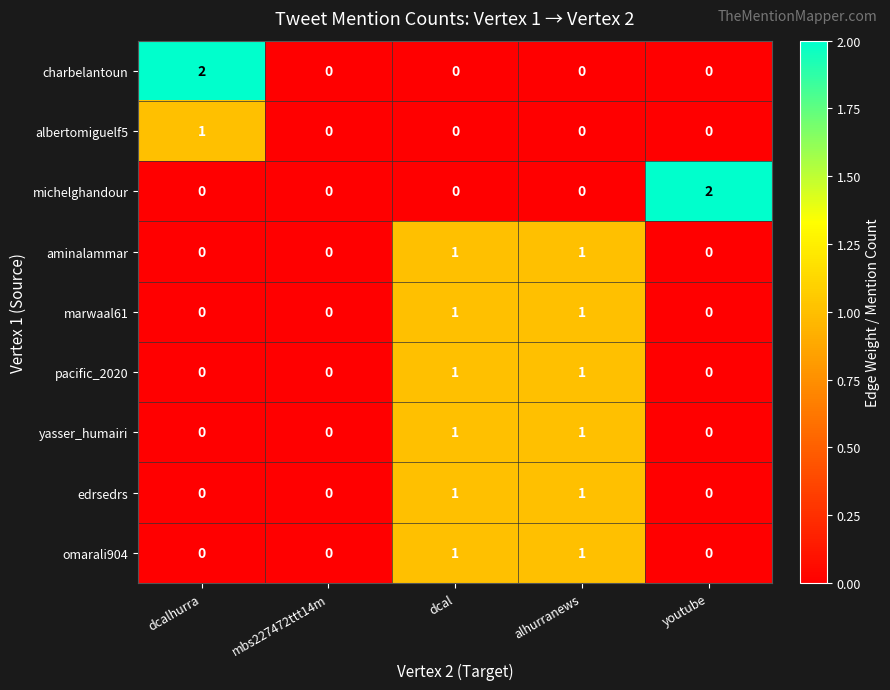

Between mbs227472ttt14m and youtube, which series saw the biggest shift?

michelghandour